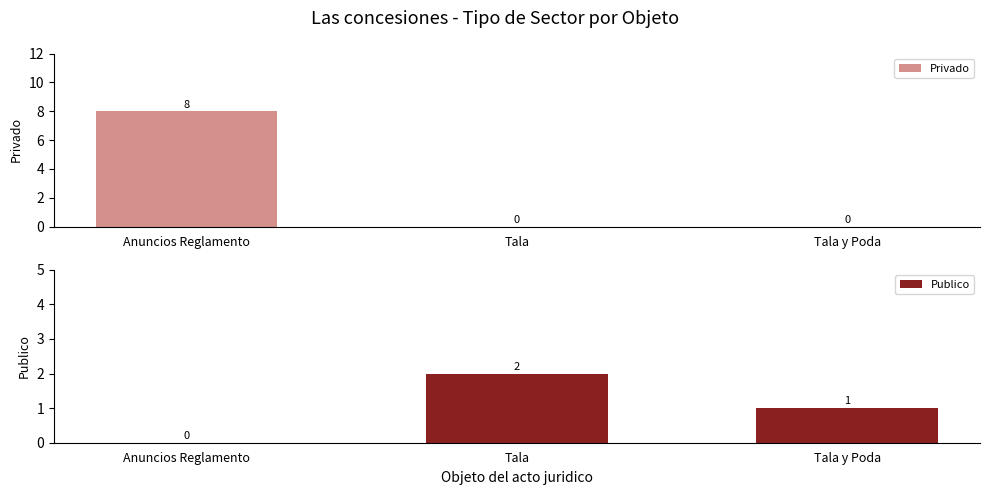

Which category has the highest value across all series?

Anuncios Reglamento